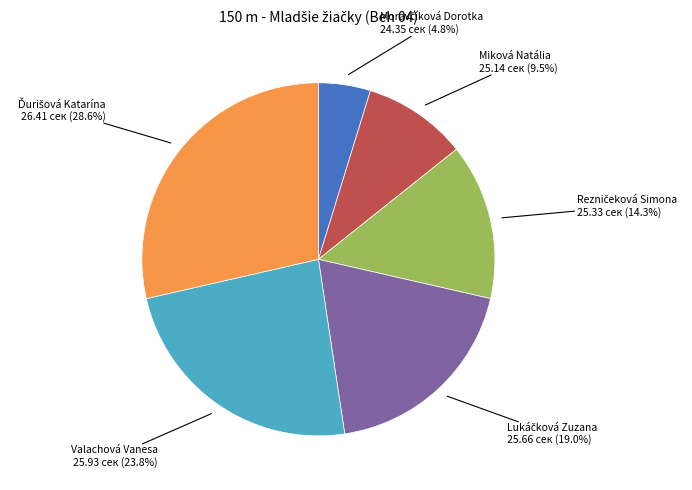

How many segments does this pie chart have?

6